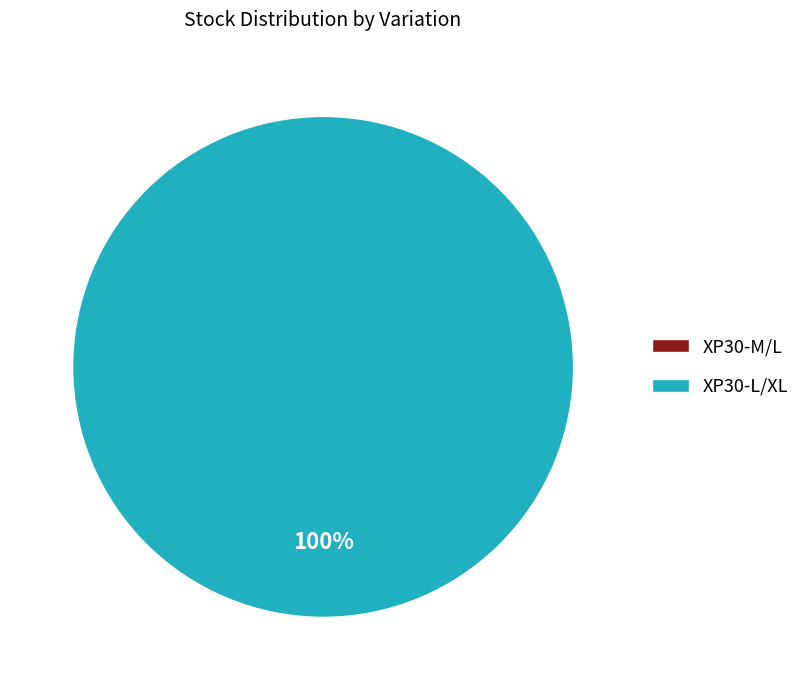

To the nearest percent, what portion does XP30-L/XL represent?

100%